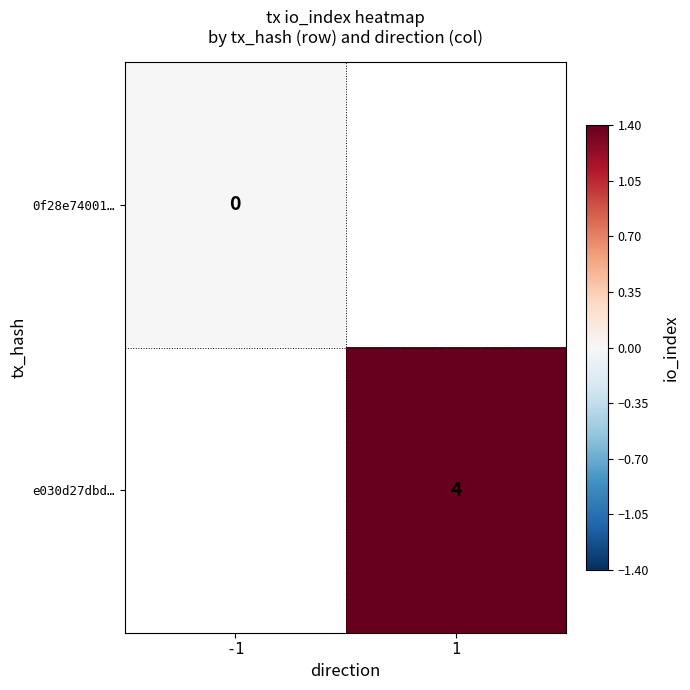

At which label is 0f28e74001… closest to 0?

-1